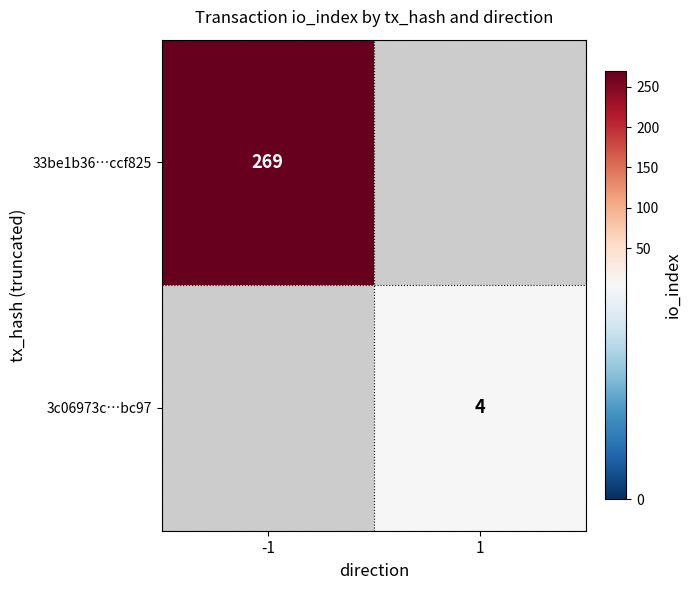

How many series are shown in this chart?

2